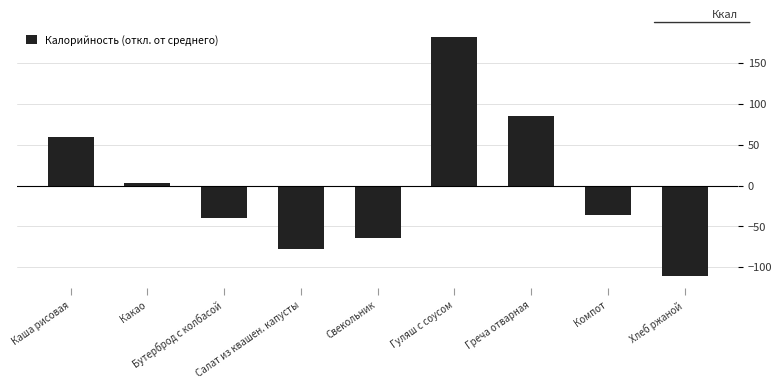

Are the bars grouped side by side (vs. stacked)?

No